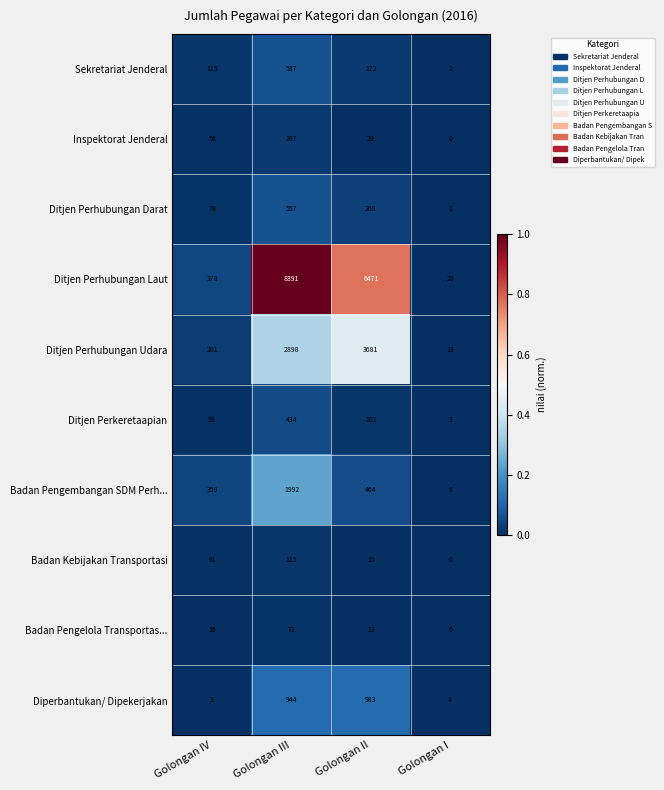

What is the total value across all series at Golongan IV?

1322